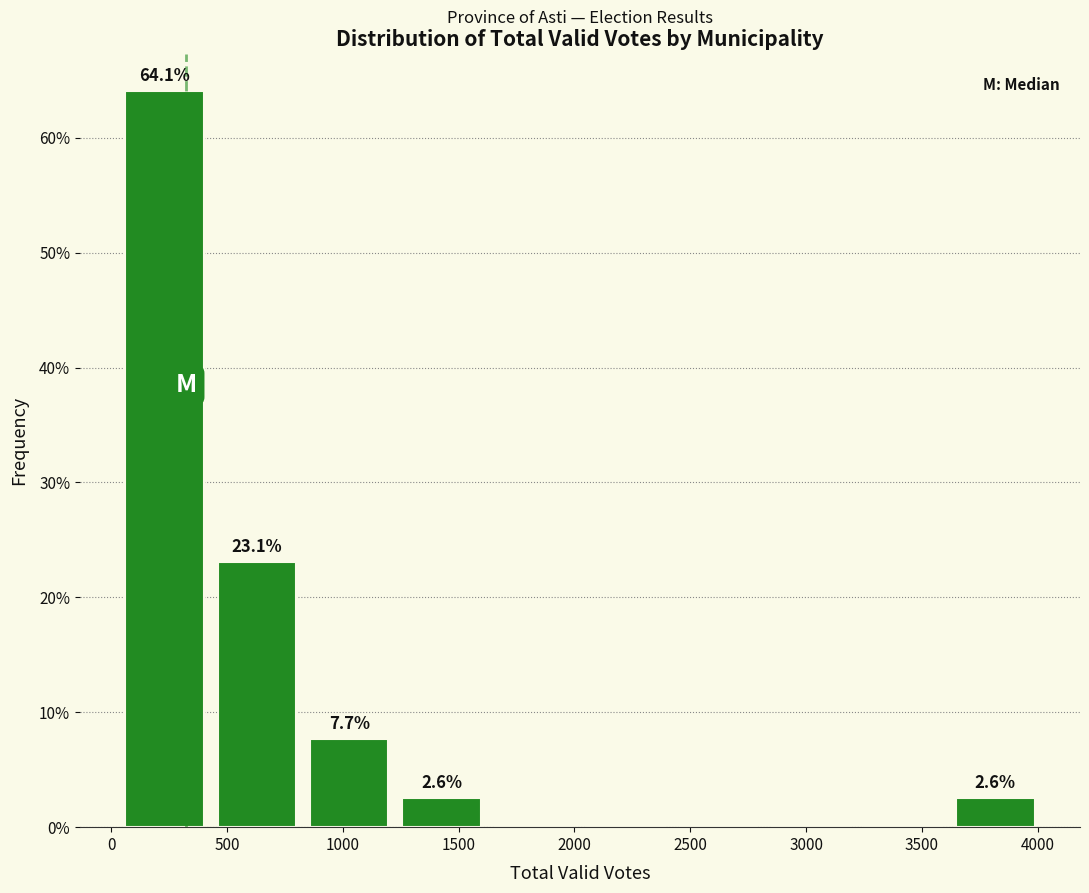

Over which range of the x-axis is the bar tallest?

50 to 450